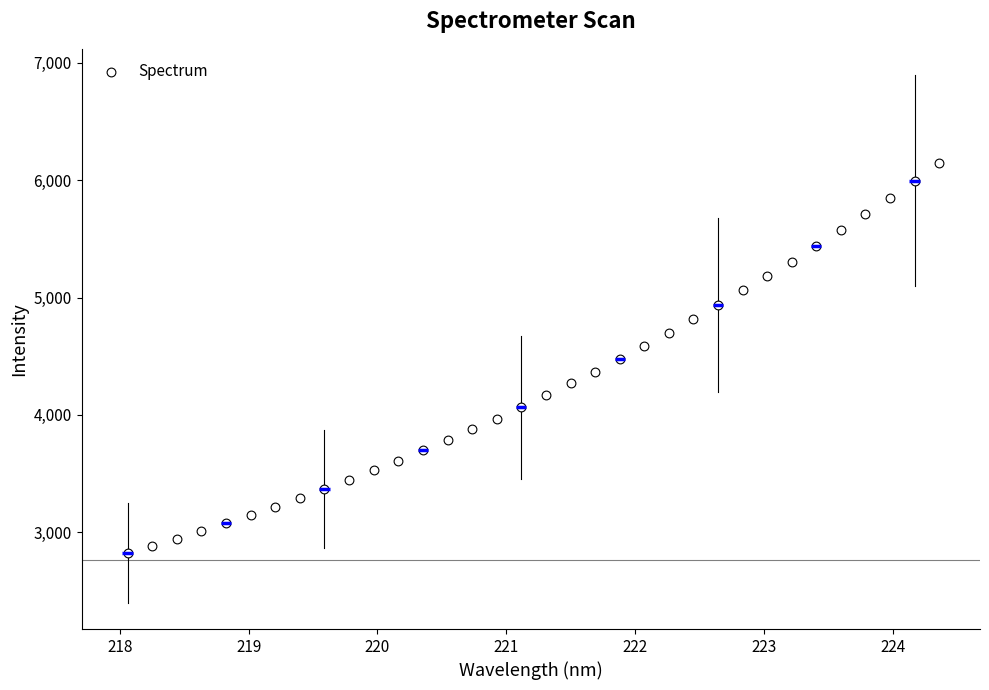

What is the range of X values (max minus min)?

6.3